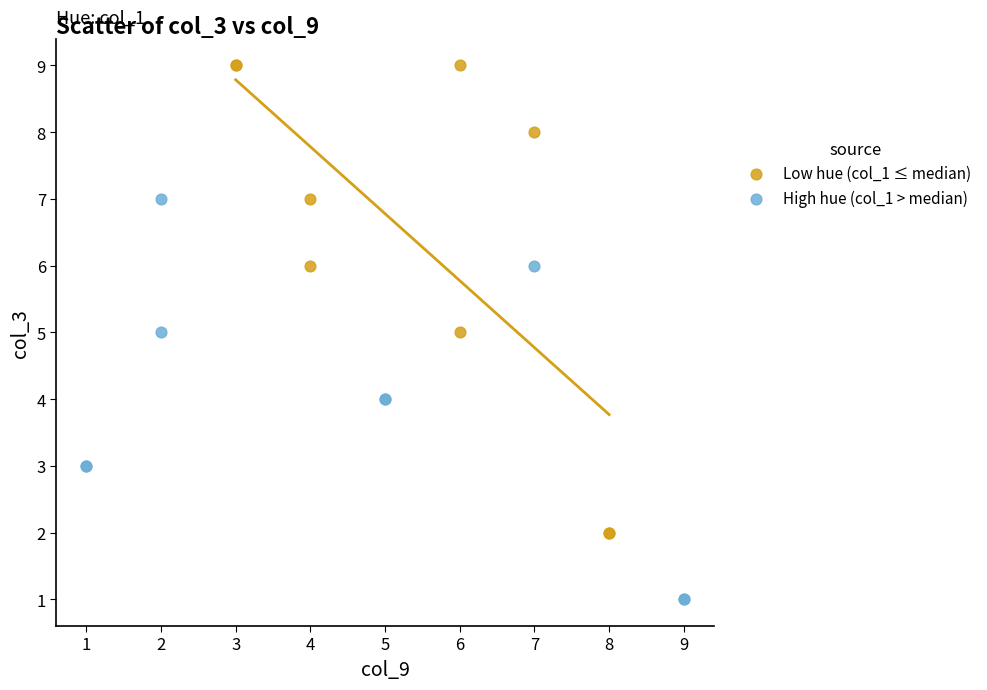

Which series reaches the minimum Y coordinate?

High hue (col_1 > median)